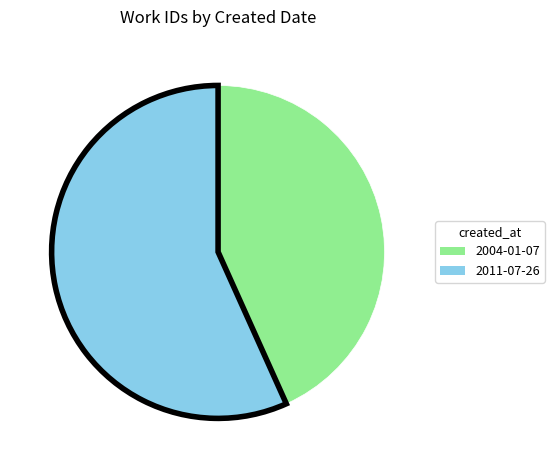

What is the largest slice in the pie chart?

2011-07-26